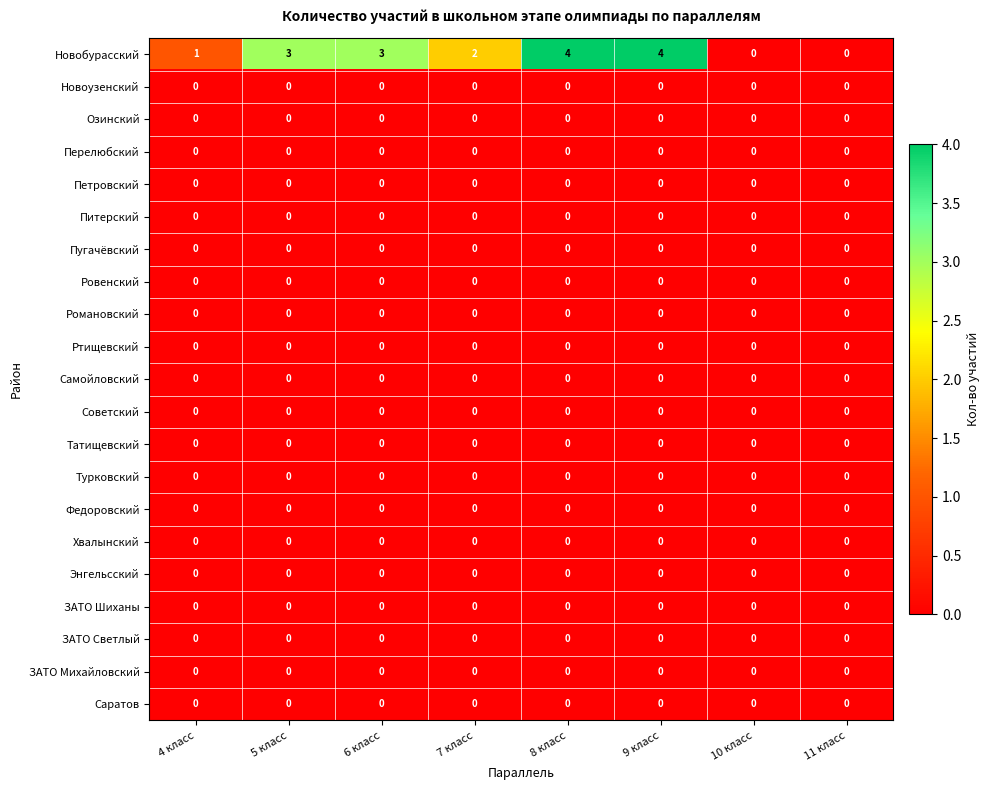

How many series are shown in this chart?

21